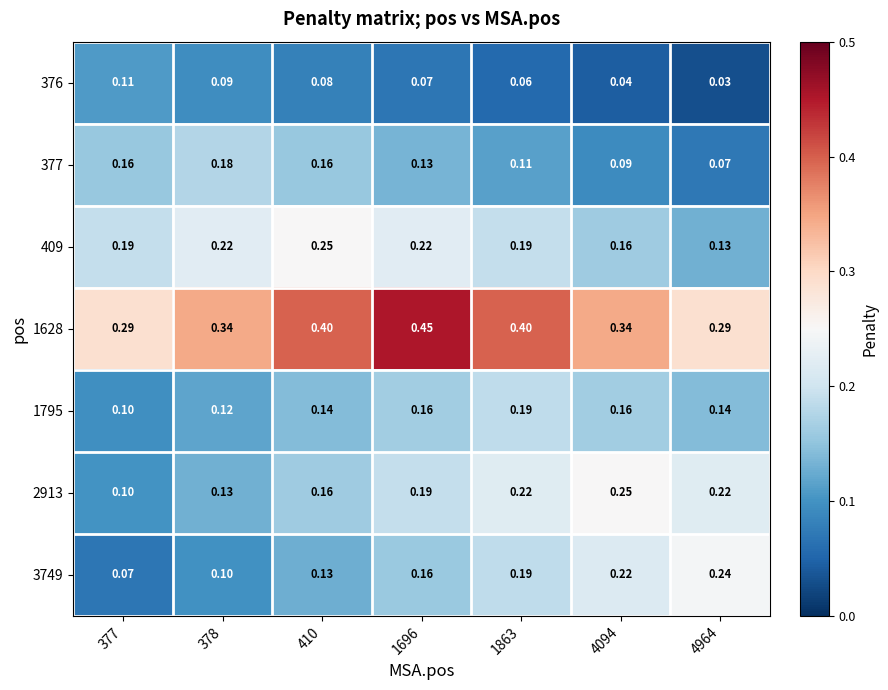

Is the value of 1628 at 377 greater than the value of 2913 at 1863?

Yes